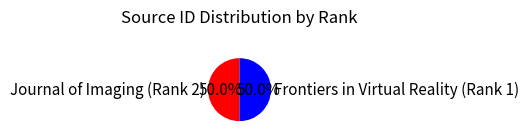

How many segments does this pie chart have?

2